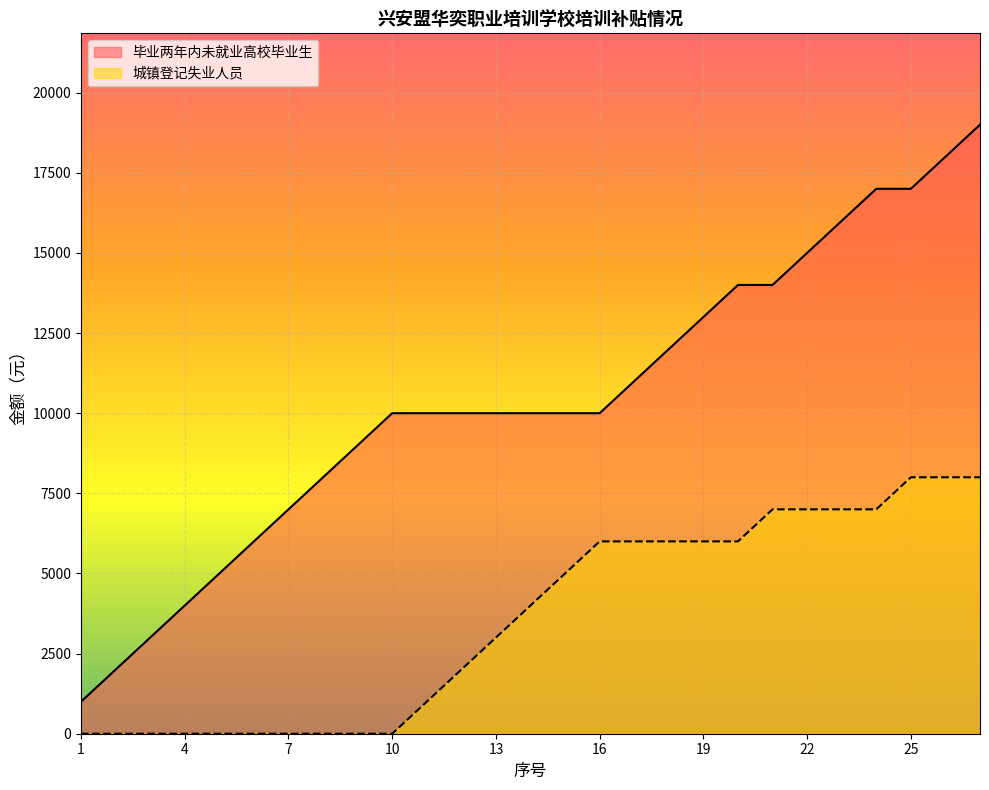

What is the maximum value shown in the chart?

19000